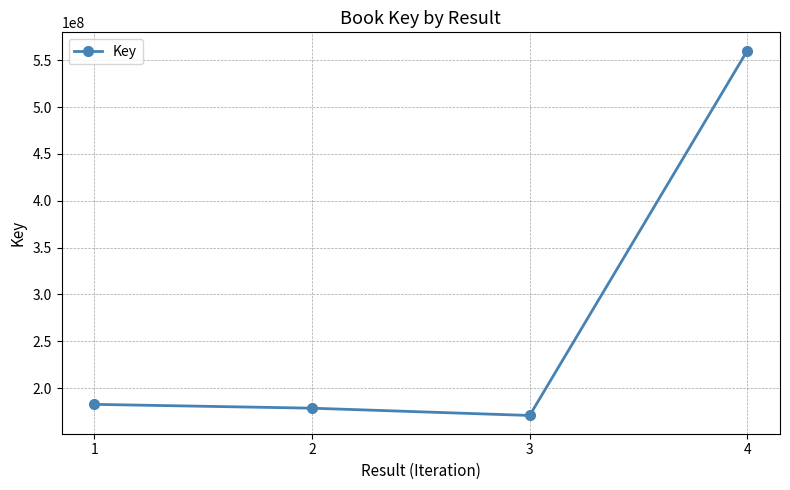

True or false: the data shows 560276108 at 4.

True